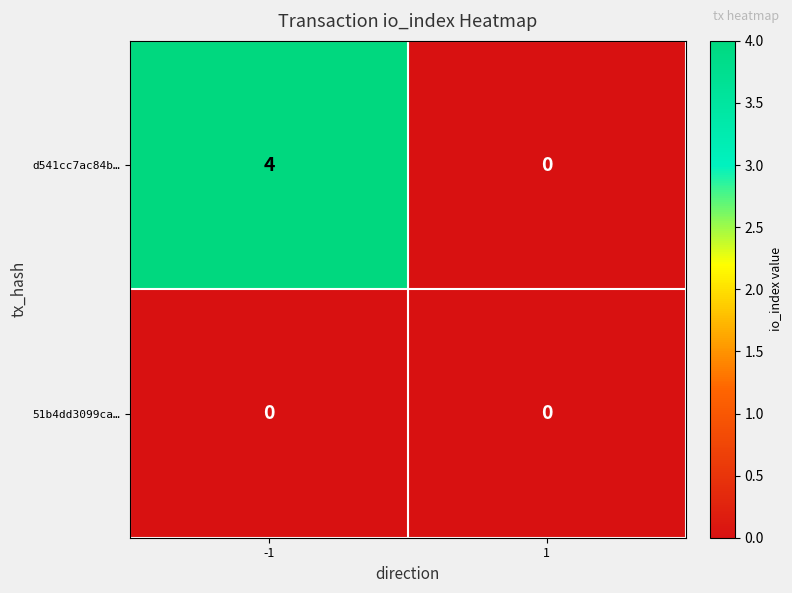

Rank the series at -1 from lowest to highest value.

51b4dd3099ca…, d541cc7ac84b…